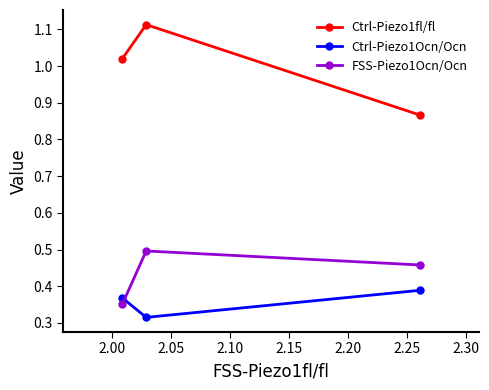

Which series has the largest range (max minus min)?

Ctrl-Piezo1fl/fl